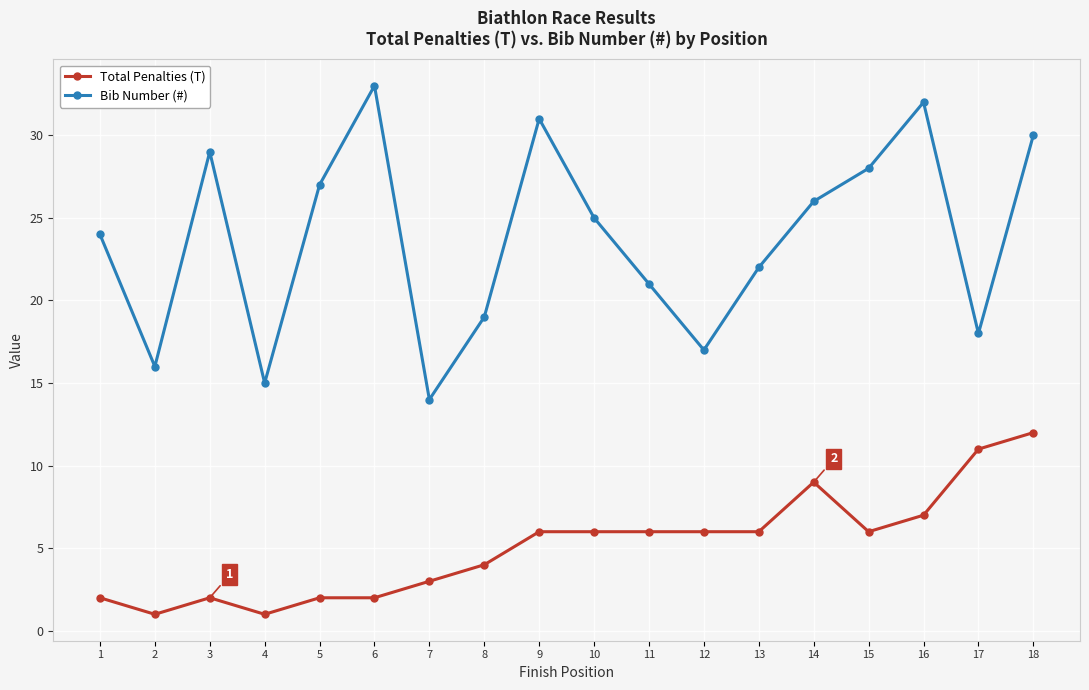

Rank the series by their maximum value, from lowest to highest.

Total Penalties (T), Bib Number (#)